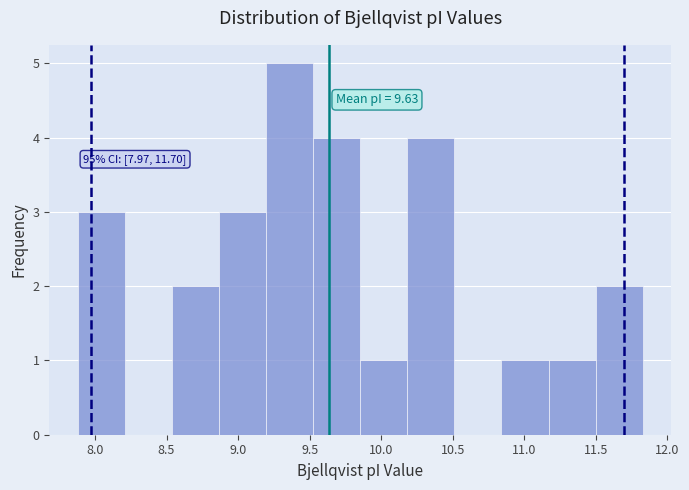

Which range on the x-axis has the tallest bar?

9.20 to 9.50